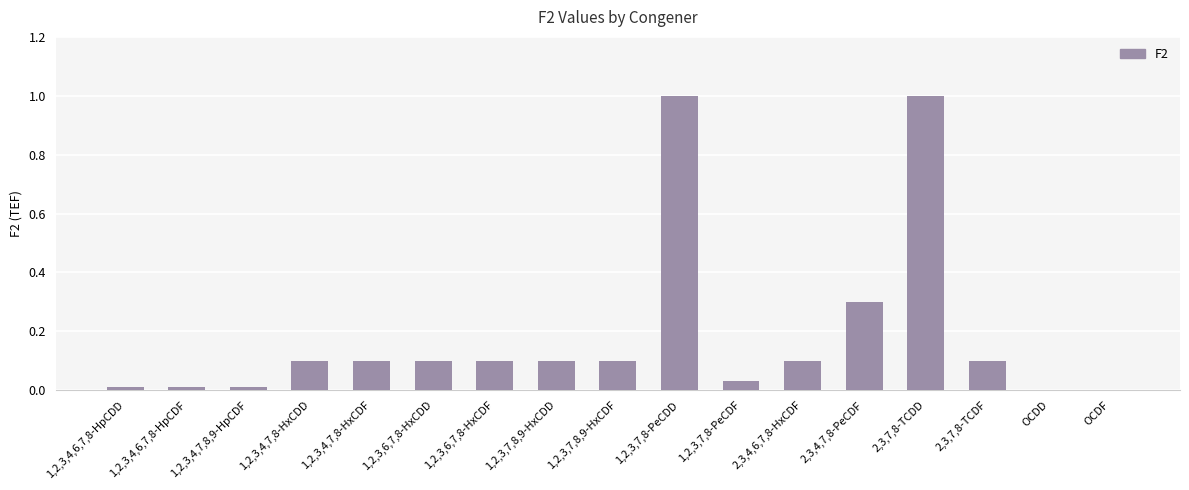

What is the average value?

0.2